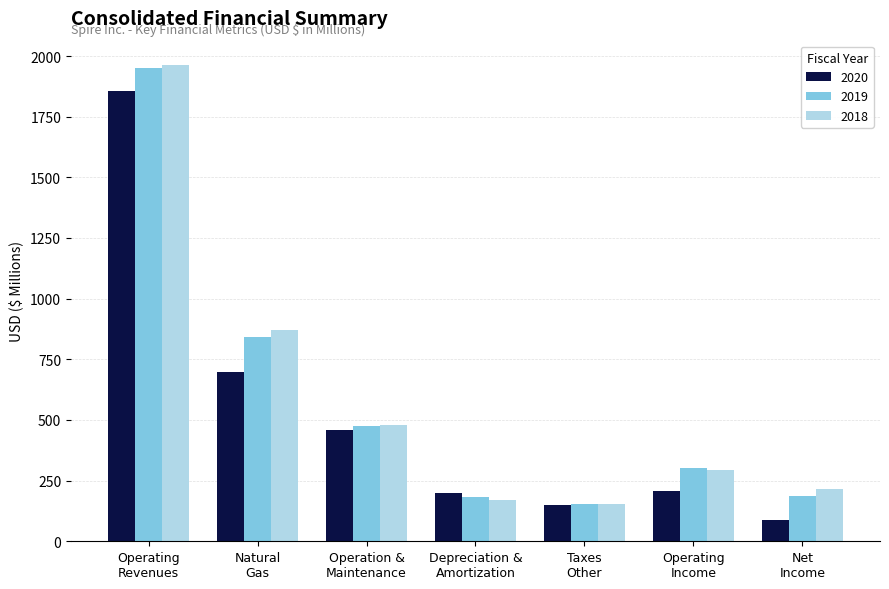

Where is 2019 nearest to the value 1053?

Natural
Gas